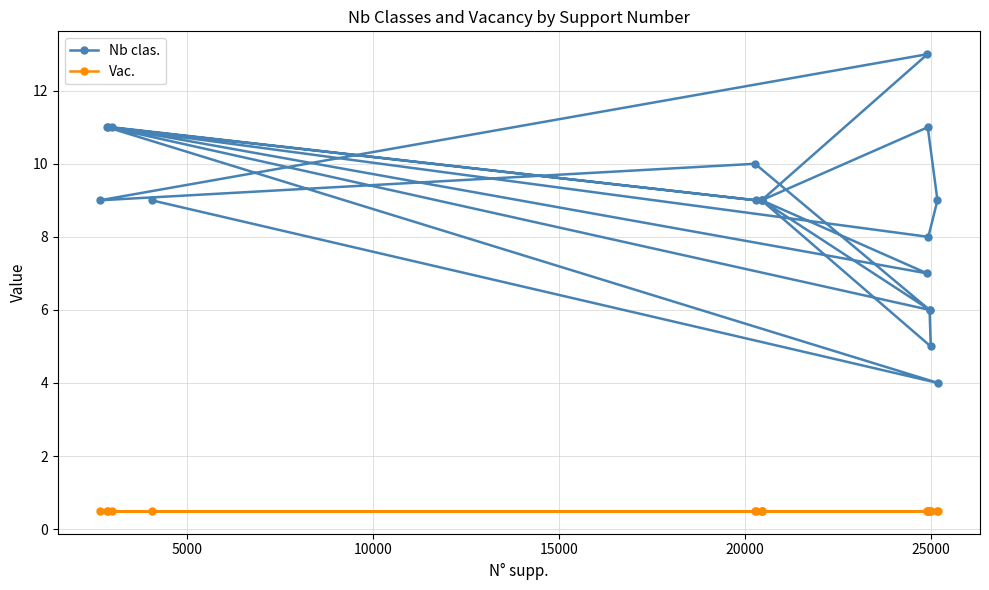

Is this an area chart (filled region under the line)?

No